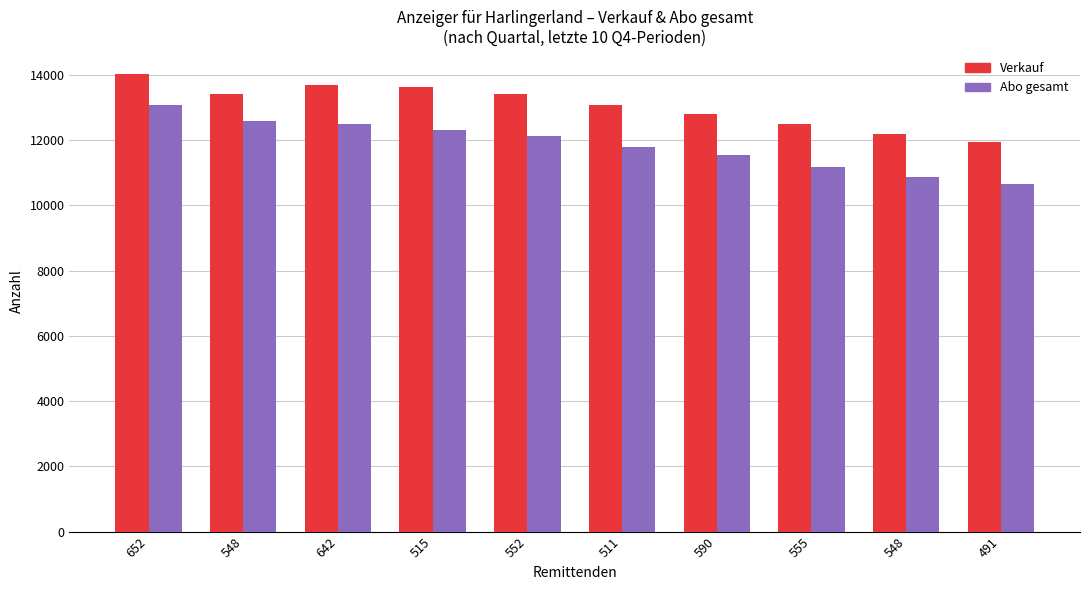

How many series are shown in this chart?

2